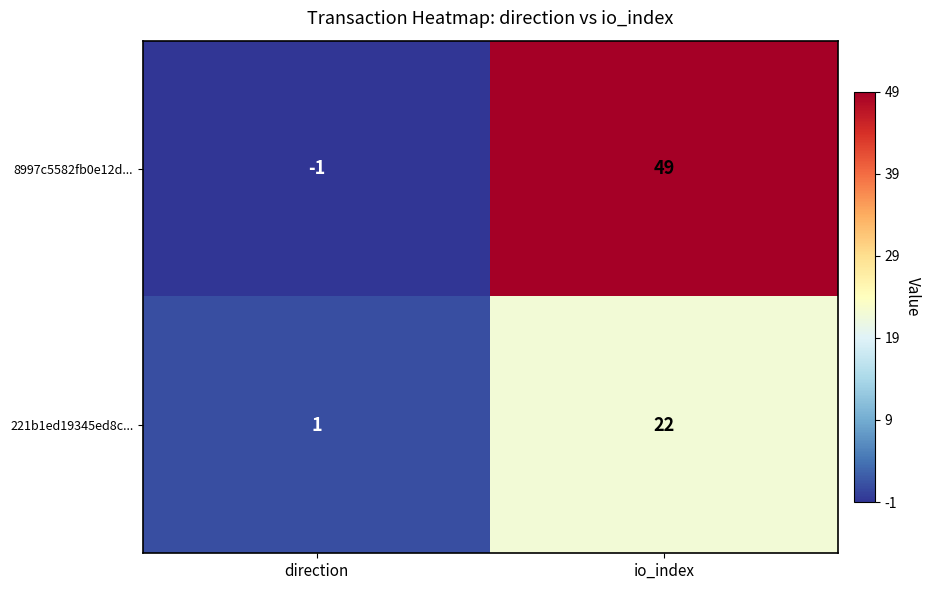

How many values in 8997c5582fb0e12d... are below zero?

1